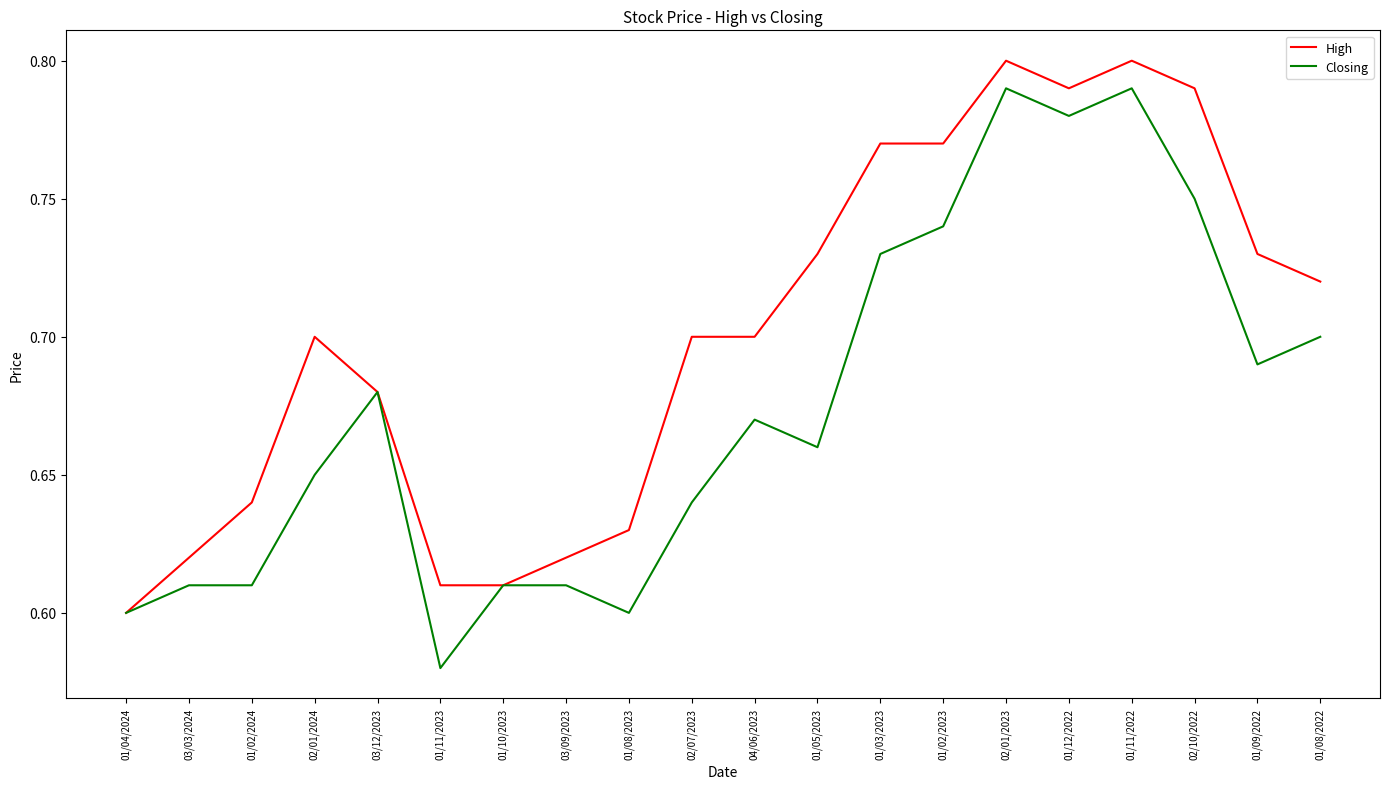

The High series shows 1.1 at 01/08/2023. True or false?

False